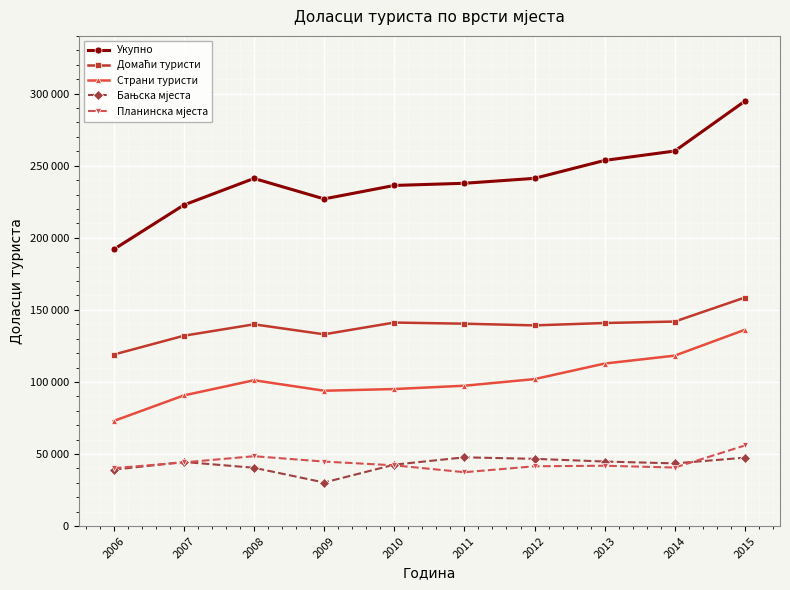

Does the chart have visible grid lines?

Yes